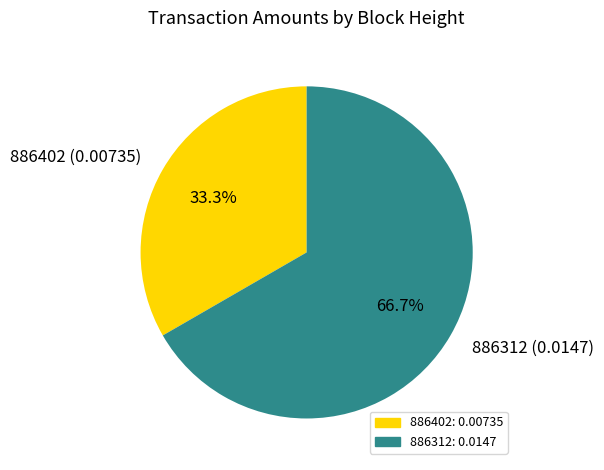

To the nearest percent, what percentage of the pie is 886402?

33%